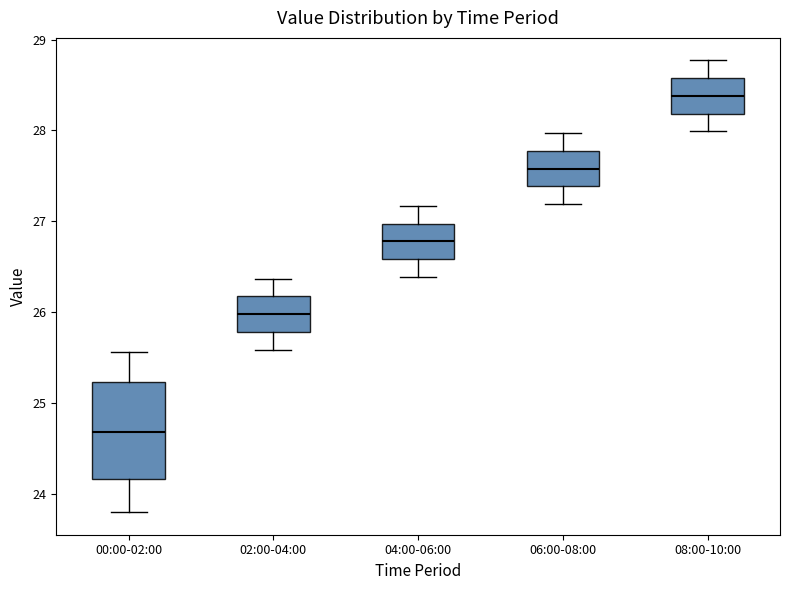

Reading left to right, read every box against the y-axis: the position of its median line, the range the box covers, and the ends of its whiskers. The values are not printed on the chart, so give them approximately, as read against the axis.

00:00-02:00: median 24.7, box 24.2 to 25.2, whiskers 23.8 to 25.6
02:00-04:00: median 26.0, box 25.8 to 26.2, whiskers 25.6 to 26.4
04:00-06:00: median 26.8, box 26.6 to 27.0, whiskers 26.4 to 27.2
06:00-08:00: median 27.6, box 27.4 to 27.8, whiskers 27.2 to 28.0
08:00-10:00: median 28.4, box 28.2 to 28.6, whiskers 28.0 to 28.8